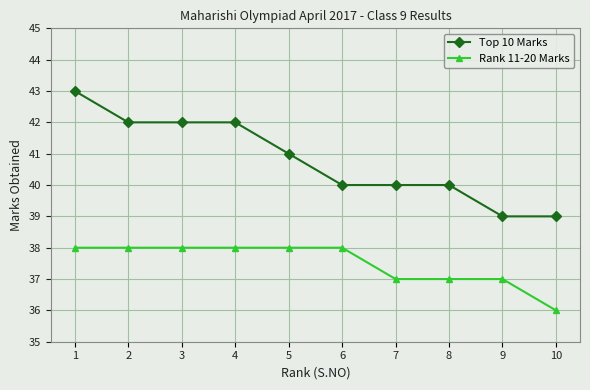

How many distinct data groups are displayed?

2